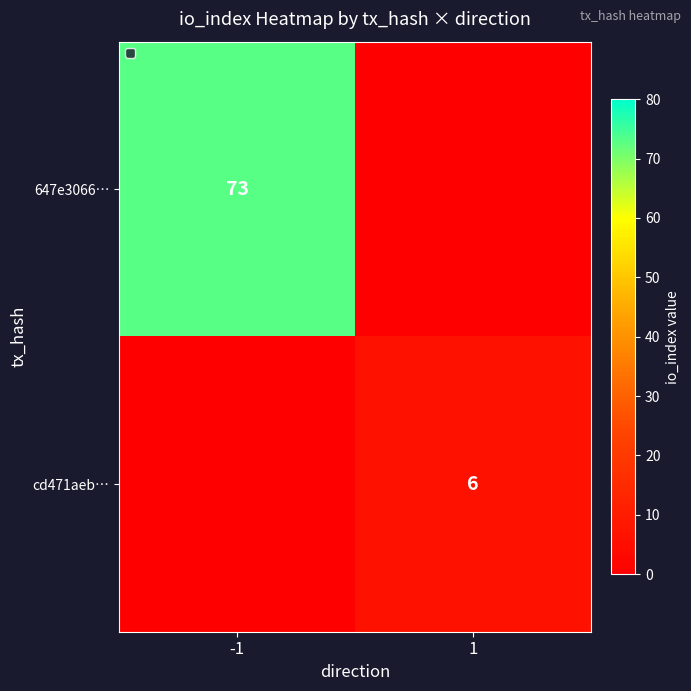

Between 1 and -1, which is larger?

-1